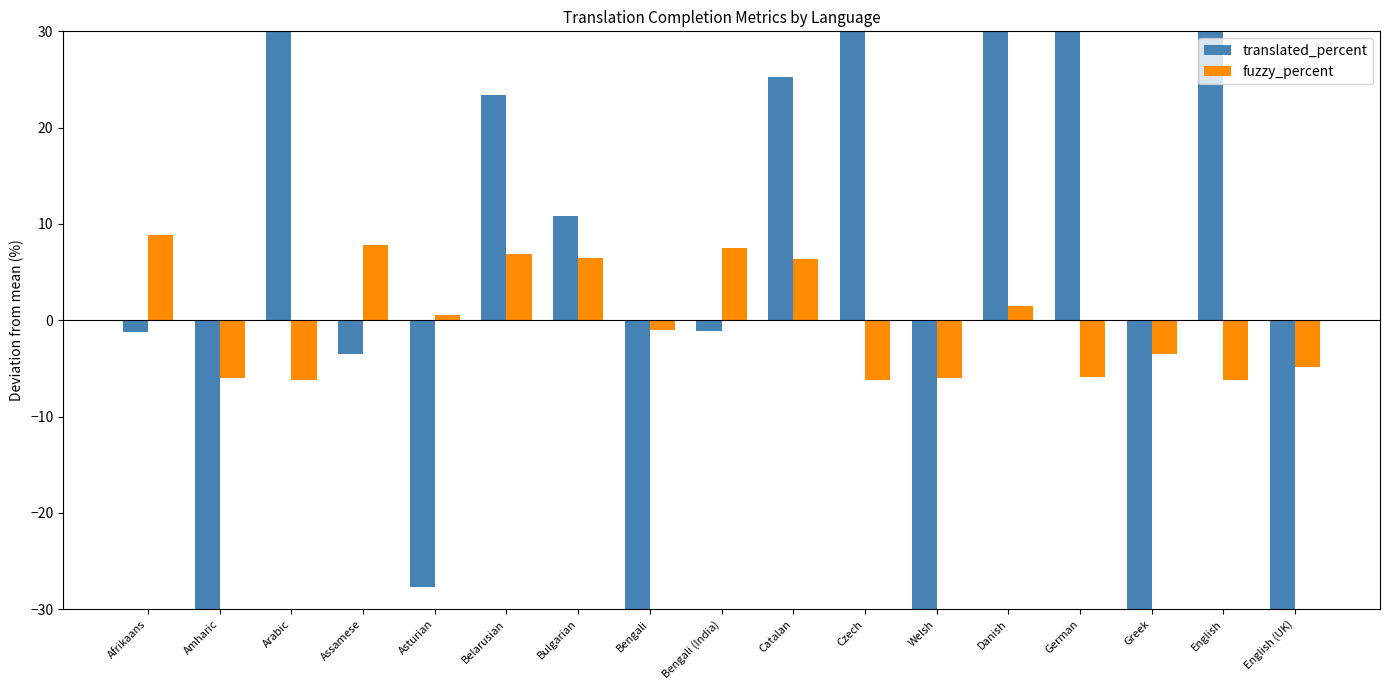

Reading left to right, transcribe all the data shown in this chart.

translated_percent: Afrikaans=-1.2	Amharic=-50.7	Arabic=40.5	Assamese=-3.5	Asturian=-27.7	Belarusian=23.4	Bulgarian=10.8	Bengali=-43.6	Bengali (India)=-1.1	Catalan=25.3	Czech=45.5	Welsh=-50.5	Danish=33.7	German=44.4	Greek=-38.8	English=45.5	English (UK)=-51.6
fuzzy_percent: Afrikaans=8.9	Amharic=-5.9	Arabic=-6.2	Assamese=7.9	Asturian=0.6	Belarusian=6.9	Bulgarian=6.5	Bengali=-1.0	Bengali (India)=7.6	Catalan=6.4	Czech=-6.2	Welsh=-5.9	Danish=1.5	German=-5.8	Greek=-3.5	English=-6.2	English (UK)=-4.8